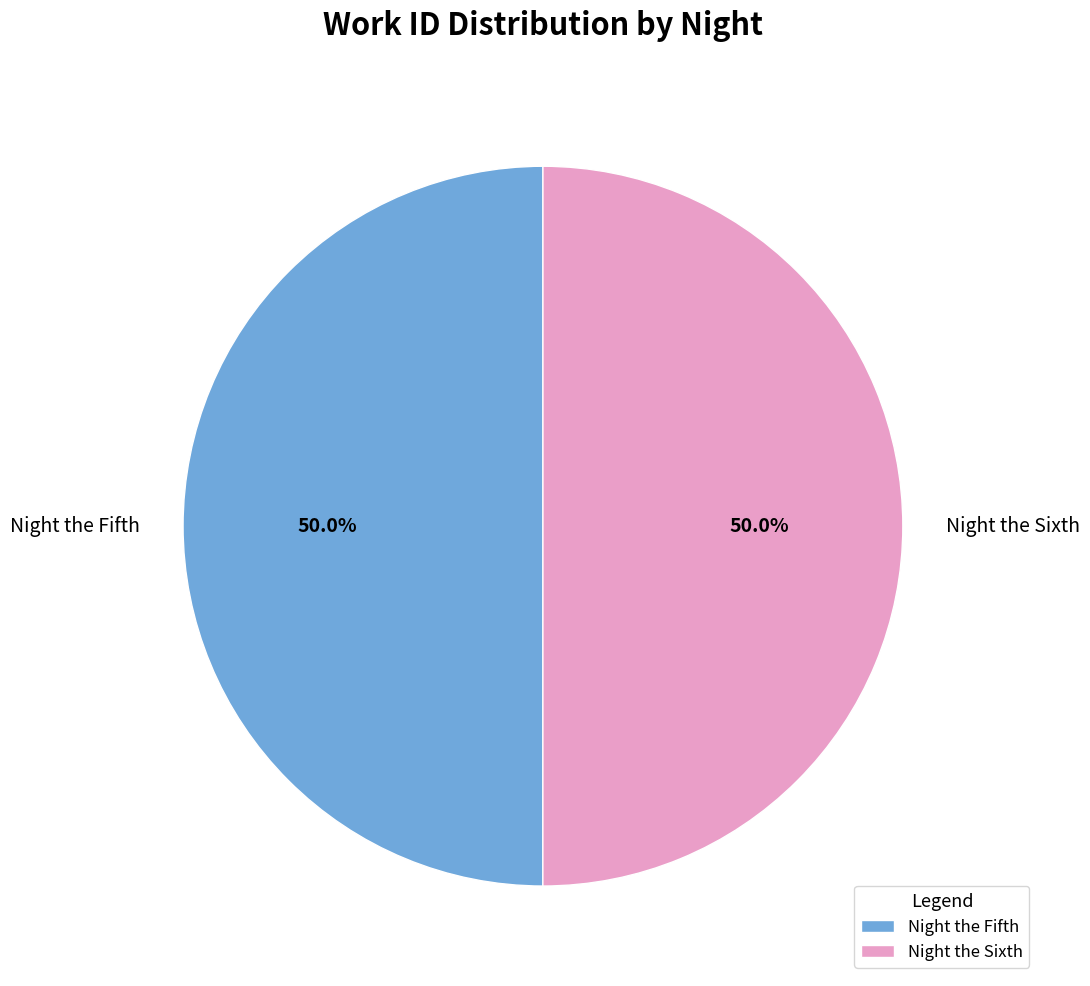

To the nearest percent, what is the average slice percentage?

50%